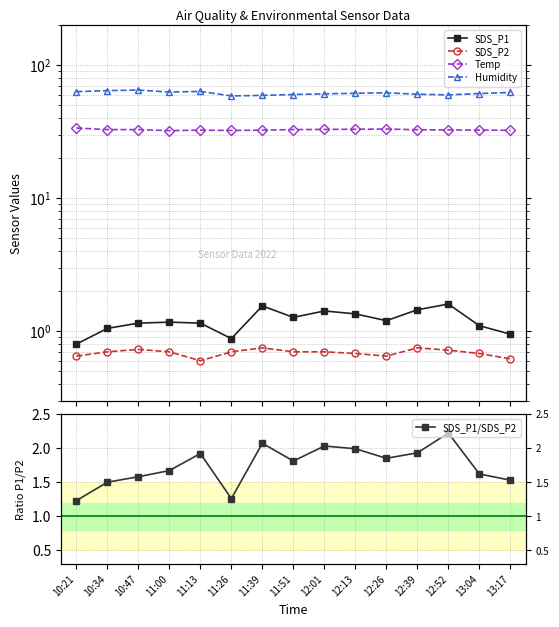

List the series in order of their peak value, lowest first.

SDS_P2, SDS_P1, SDS_P1/SDS_P2, Temp, Humidity